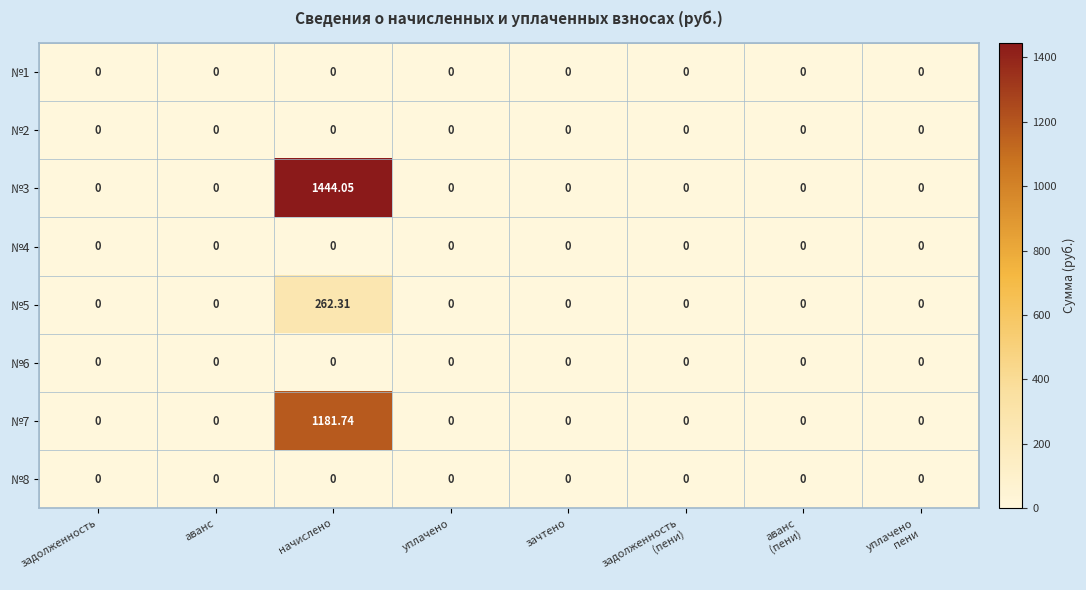

Count the number of categories in the chart.

8